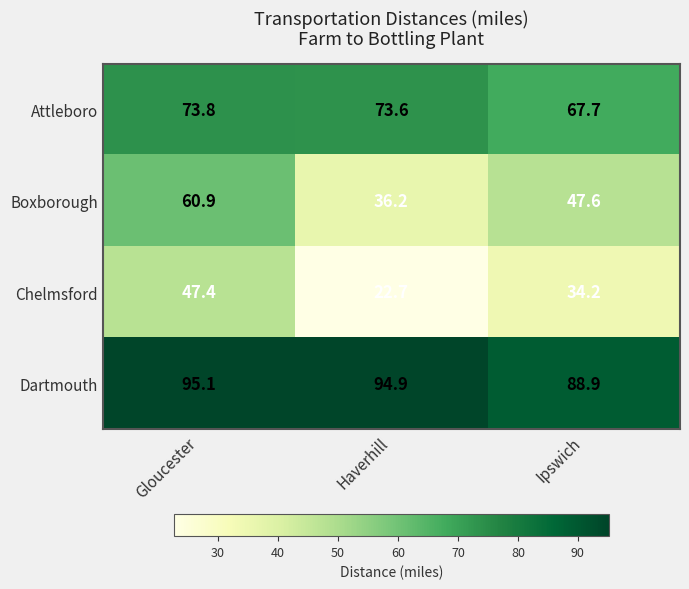

Reading left to right, what are all the values shown in this chart?

Attleboro: 73.8	73.6	67.7
Boxborough: 60.9	36.2	47.6
Chelmsford: 47.4	22.7	34.2
Dartmouth: 95.1	94.9	88.9